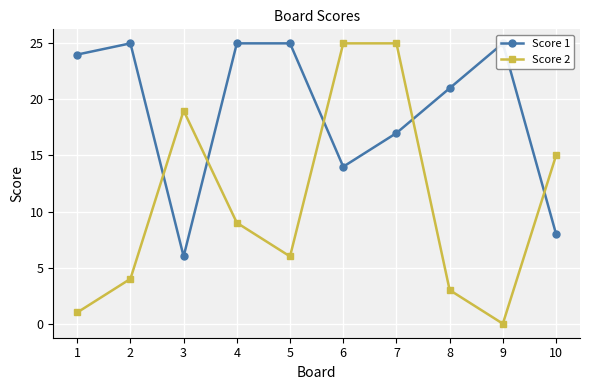

Reading right to left, list all the values displayed in this chart.

Score 1: 8	25	21	17	14	25	25	6	25	24
Score 2: 15	0	3	25	25	6	9	19	4	1